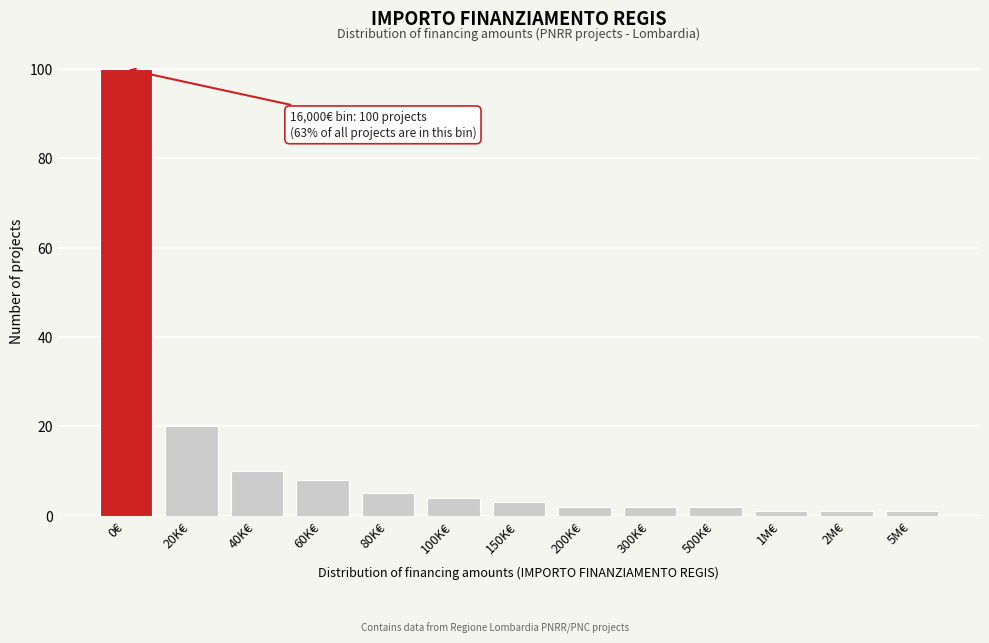

Reading left to right, transcribe all the data shown in this chart.

100	20	10	8	5	4	3	2	2	2	1	1	1